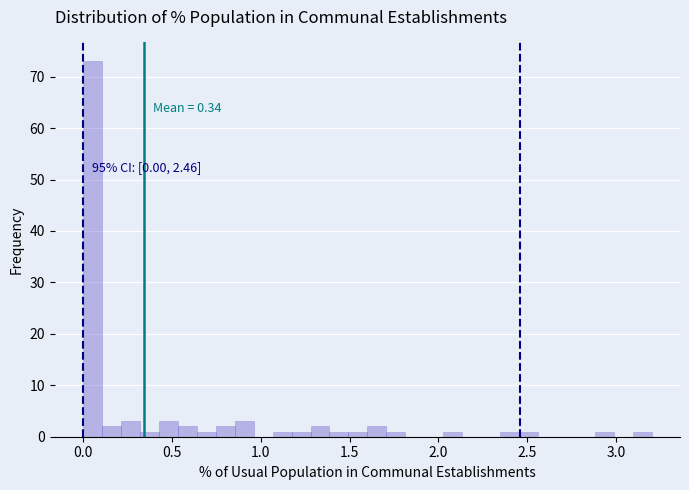

Read against the x-axis, roughly where is the centre of the tallest bar?

0.05